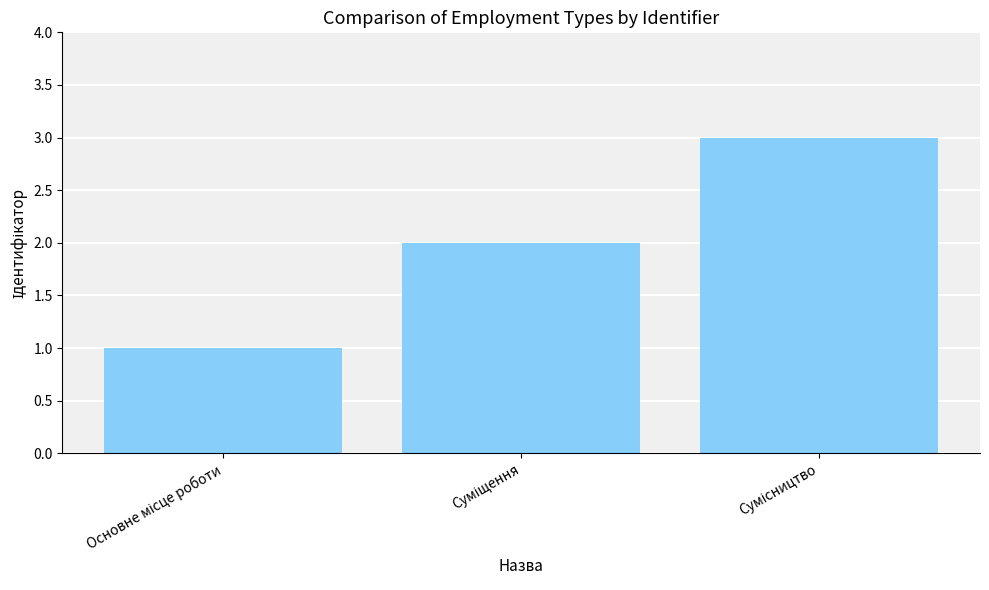

What is the maximum value shown in the chart?

3